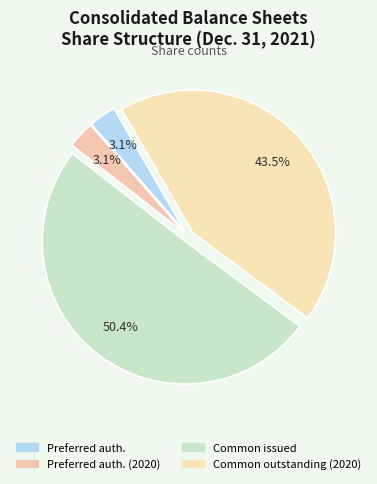

Which category accounts for the majority?

Common issued